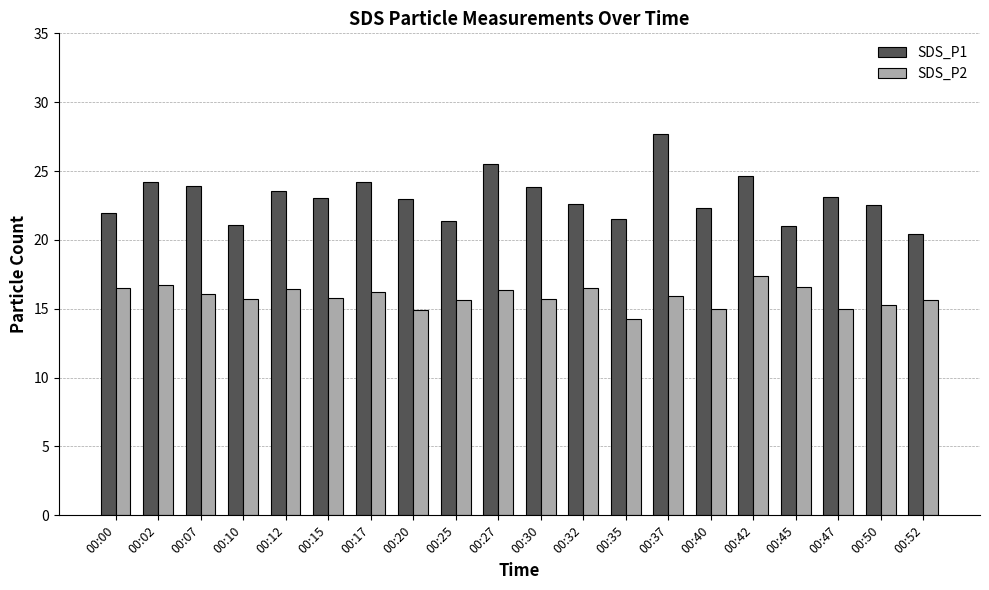

Count the number of categories in the chart.

20